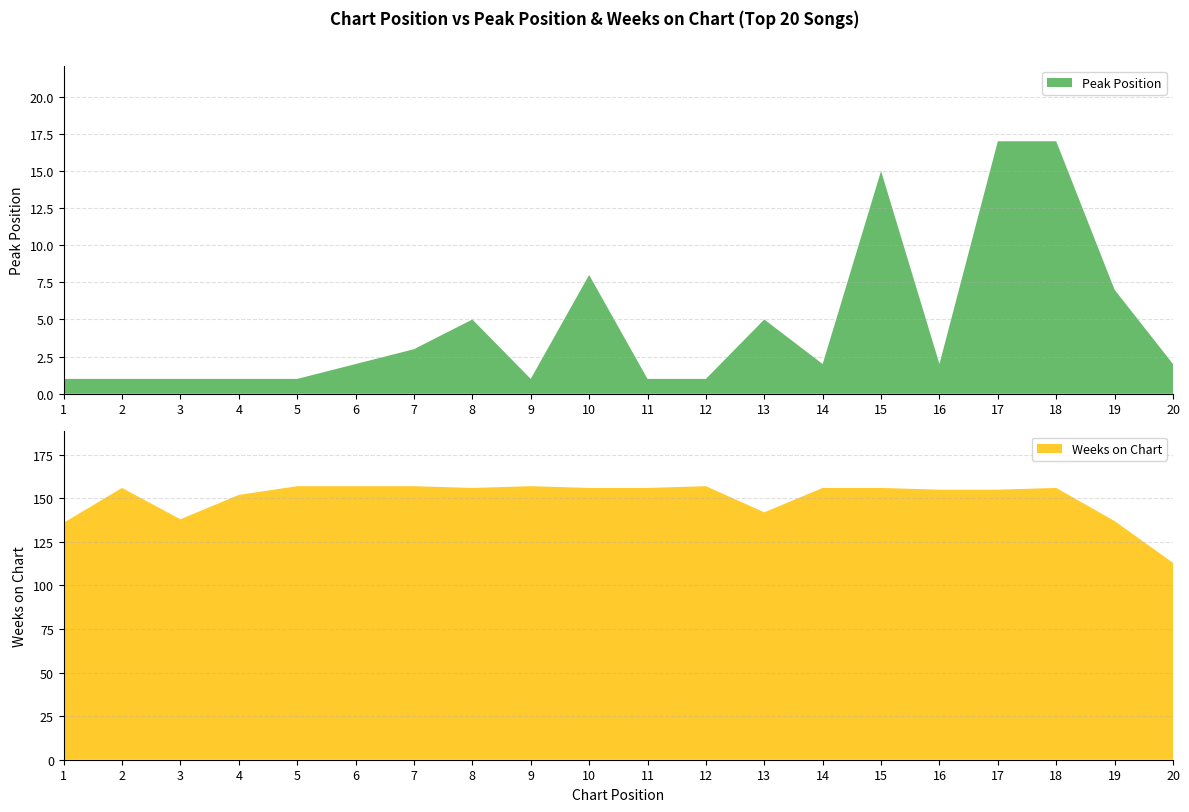

Reading left to right, what are all the values shown in this chart?

Peak Position: 1	1	1	1	1	2	3	5	1	8	1	1	5	2	15	2	17	17	7	2
Weeks on Chart: 136	156	138	152	157	157	157	156	157	156	156	157	142	156	156	155	155	156	137	113